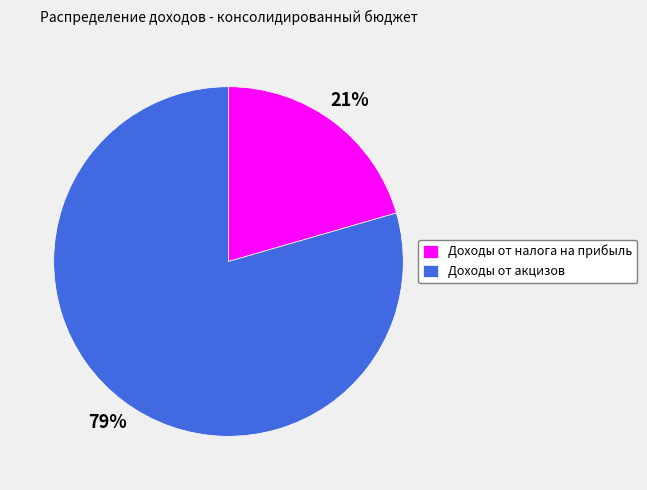

Between Доходы от налога на прибыль and Доходы от акцизов, which is larger?

Доходы от акцизов